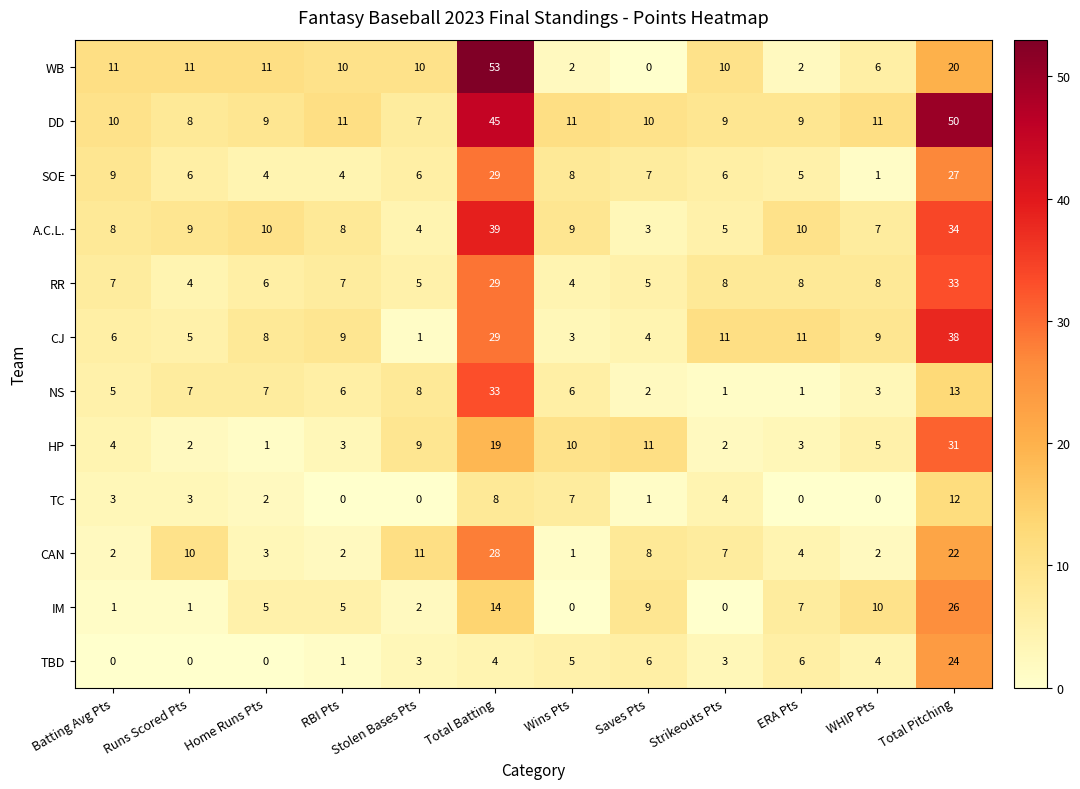

At which label does CAN reach its peak?

Total Batting